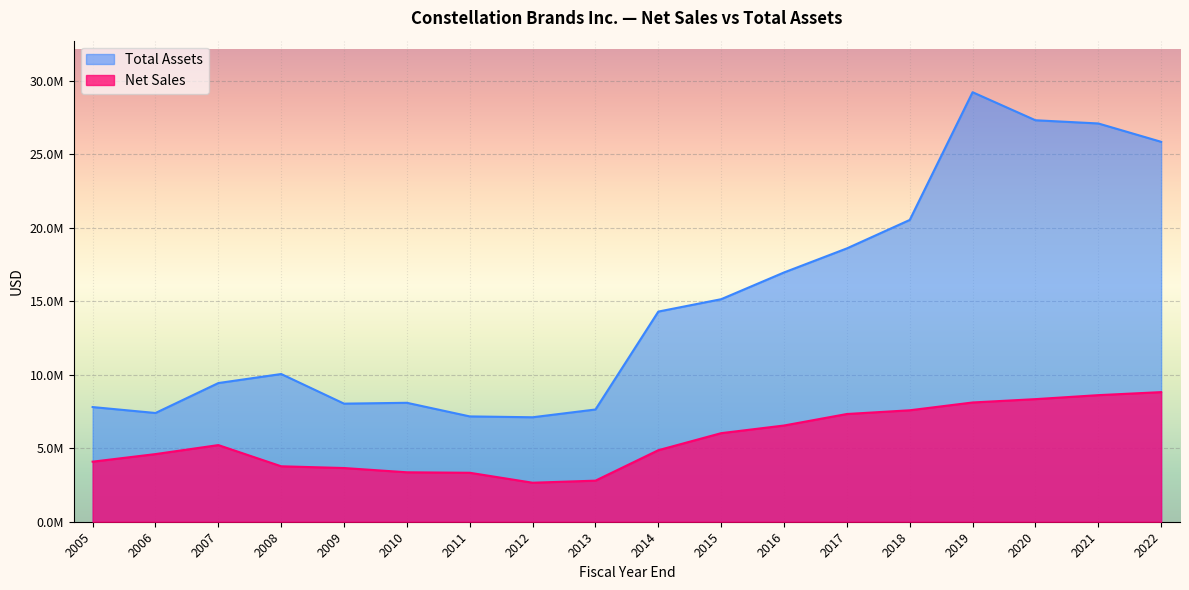

How many data points does each series have?

18